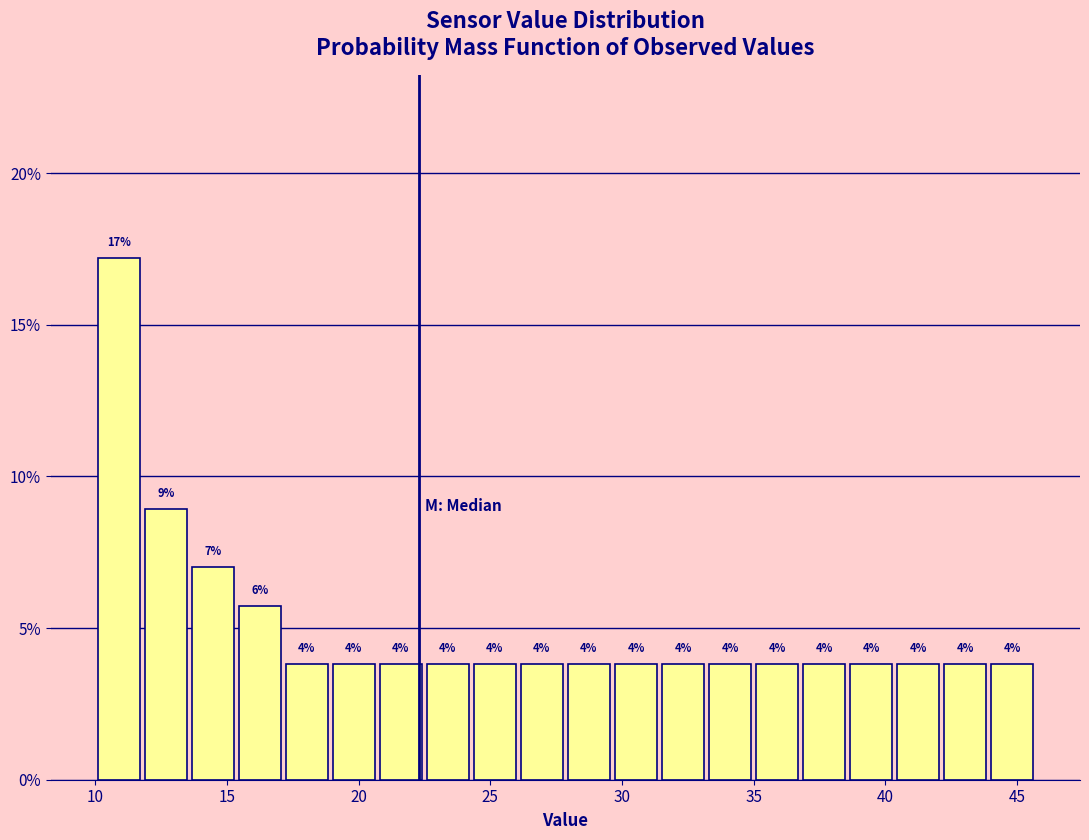

Around what value on the x-axis is the tallest bar? Give the approximate position of its centre, as read against the axis.

11.0